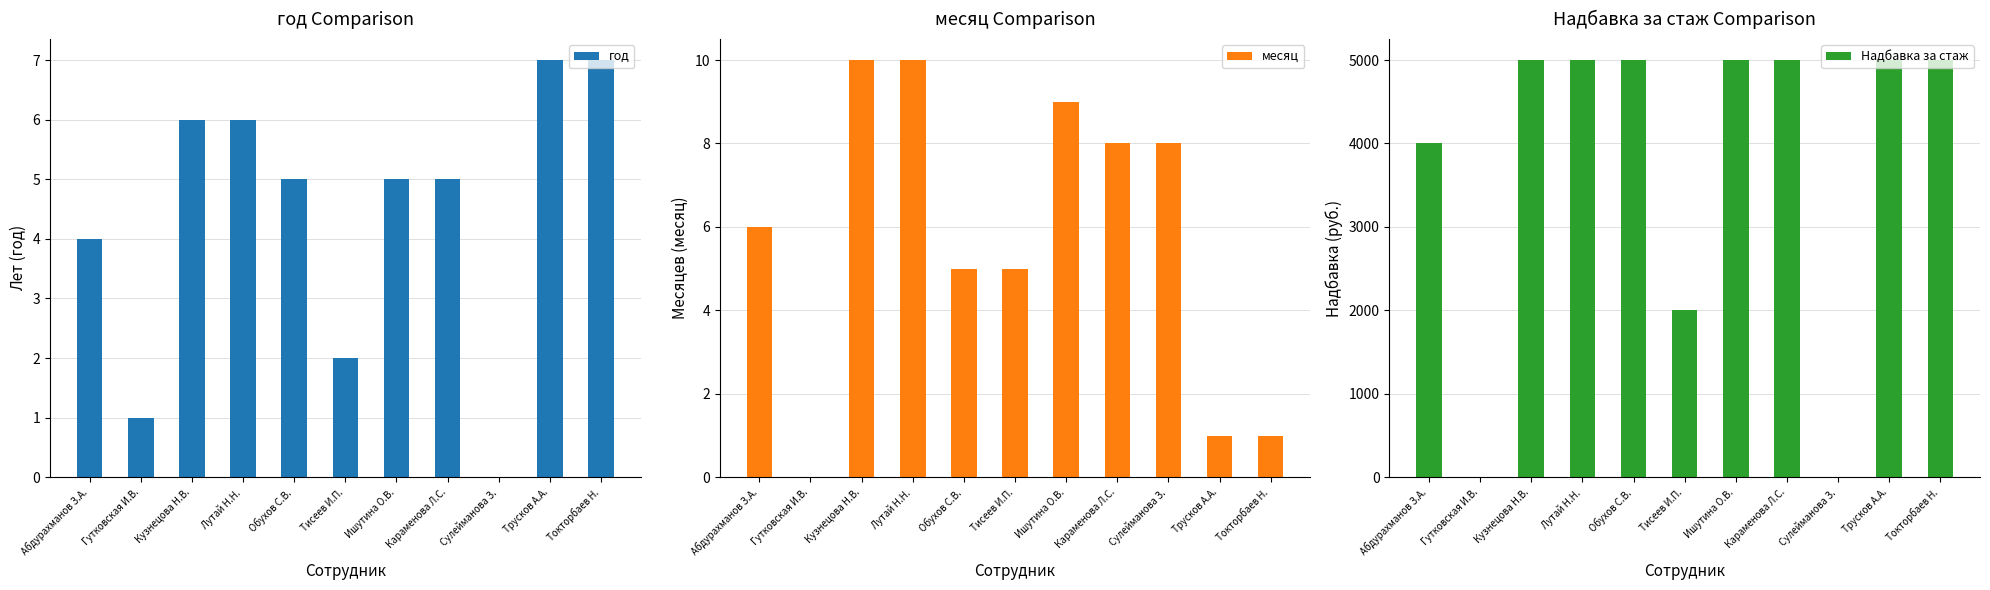

List the labels in order of месяц value, smallest first.

Гутковская И.В., Трусков А.А., Токторбаев Н., Обухов С.В., Тисеев И.П., Абдурахманов З.А., Караменова Л.С., Сулейманова З., Ишутина О.В., Кузнецова Н.В., Лутай Н.Н.